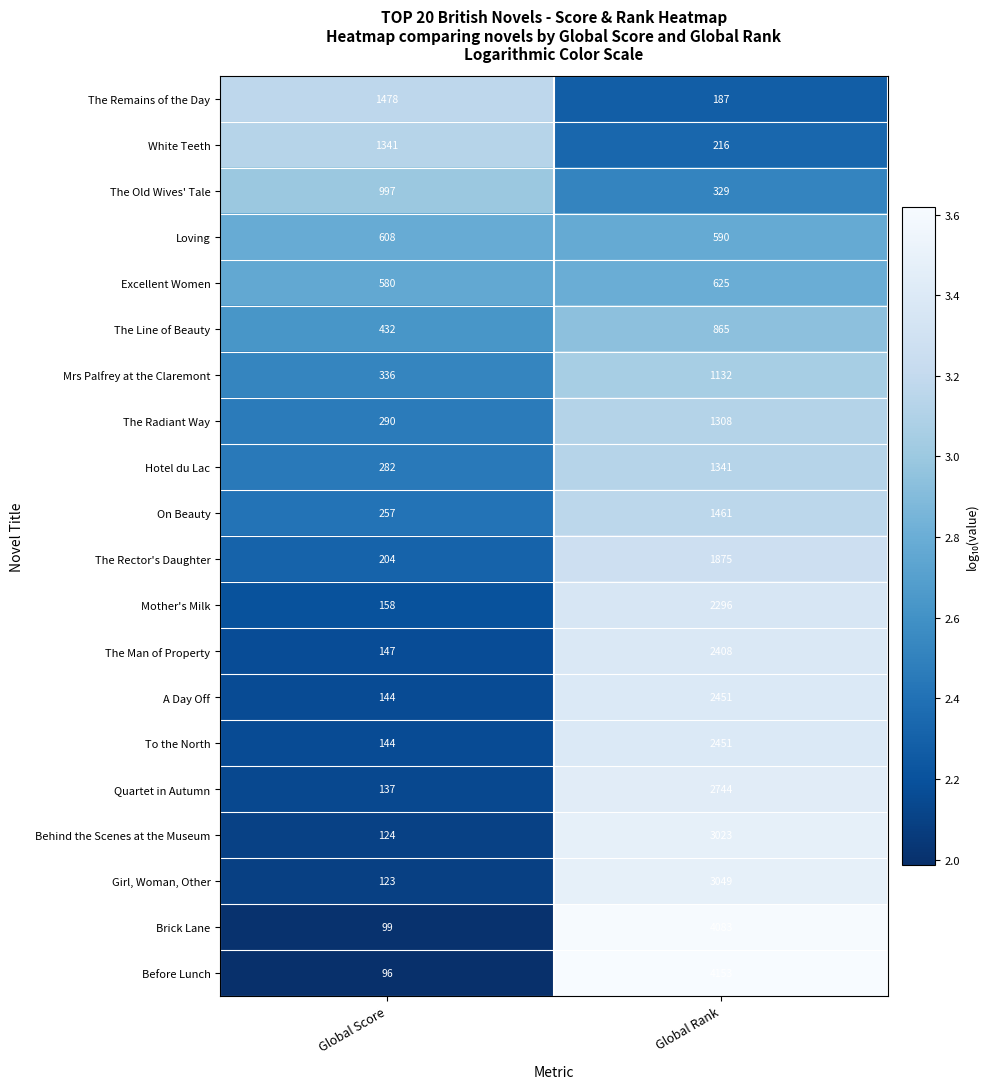

Which series has the largest range (max minus min)?

Before Lunch